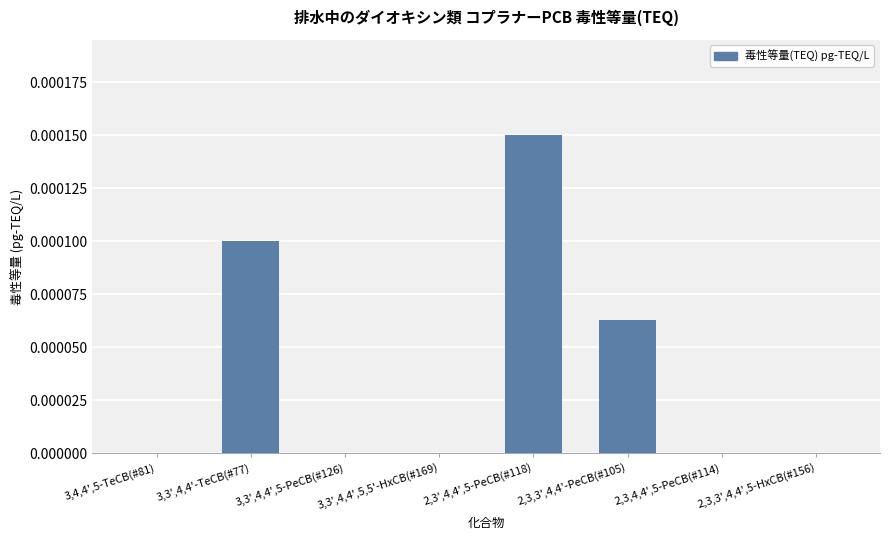

Which label corresponds to the largest value in the chart?

2,3',4,4',5-PeCB(#118)